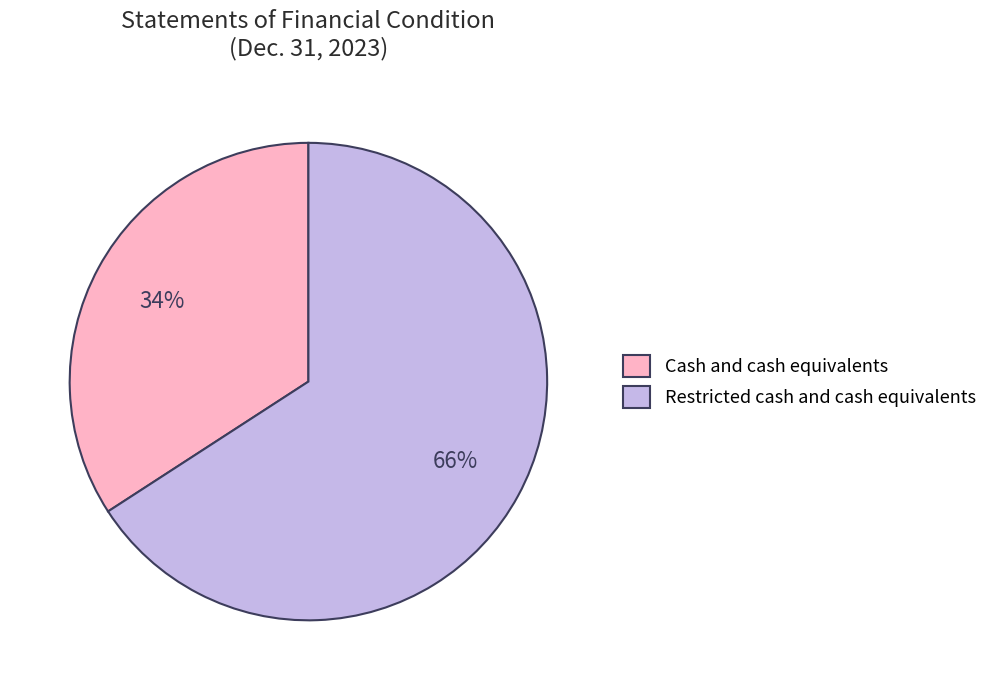

The Cash and cash equivalents slice represents 20% of the pie. True or false?

False